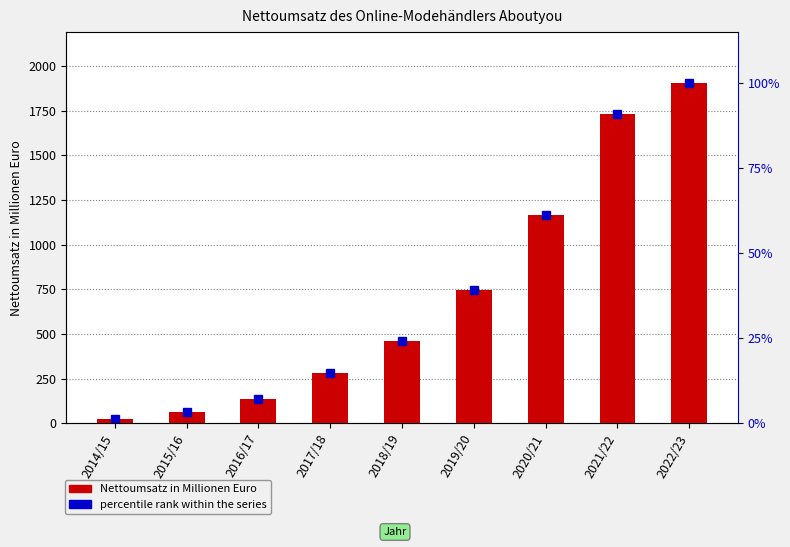

Reading right to left, what are all the values shown in this chart?

Nettoumsatz in Millionen Euro: 2022/23=1904.6	2021/22=1731.6	2020/21=1166.5	2019/20=743.4	2018/19=461.2	2017/18=283.0	2016/17=134.0	2015/16=62.0	2014/15=23.0
percentile rank within the series: 2022/23=100.0	2021/22=90.9	2020/21=61.2	2019/20=39.0	2018/19=24.2	2017/18=14.9	2016/17=7.0	2015/16=3.3	2014/15=1.2